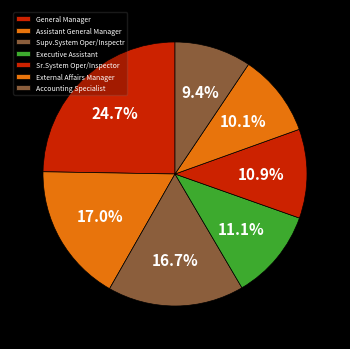

Which slice is the largest?

General Manager